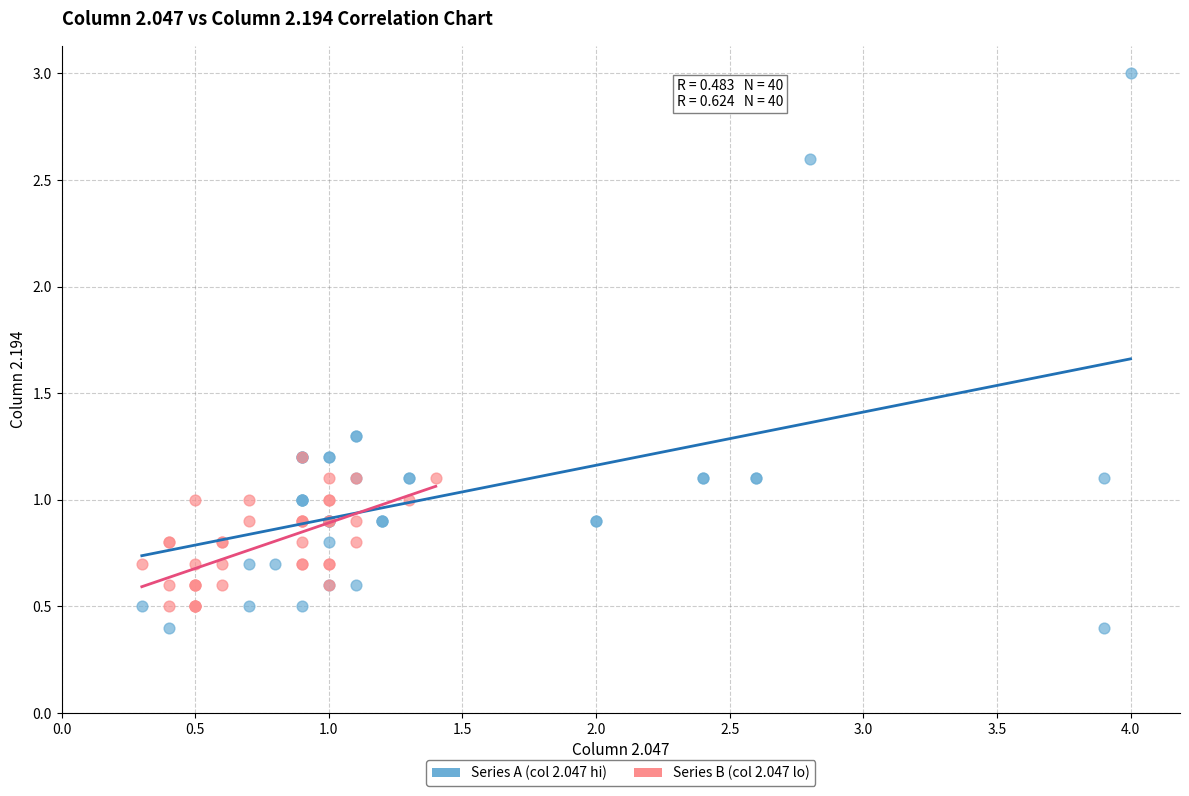

Which series has the widest spread of Y values?

Series A (col 2.047 hi)